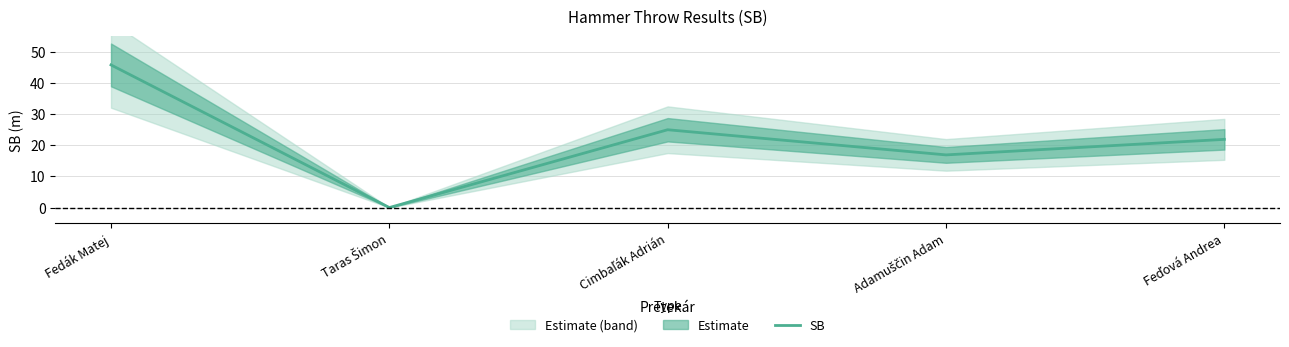

How many lines are shown in the chart?

1